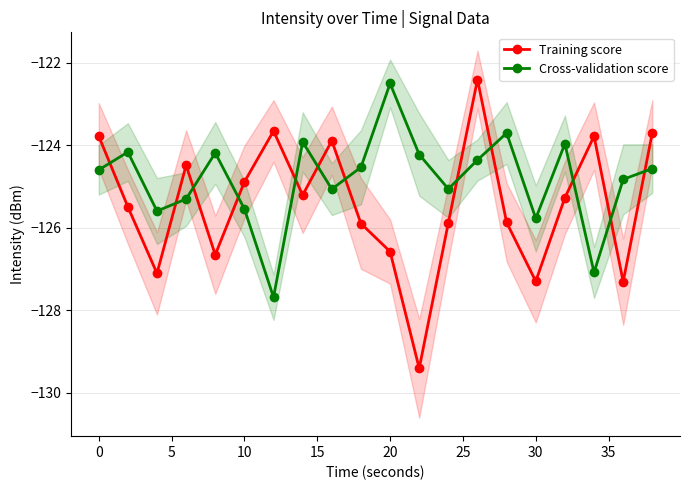

The Training score series shows -192.7 at 0. True or false?

False